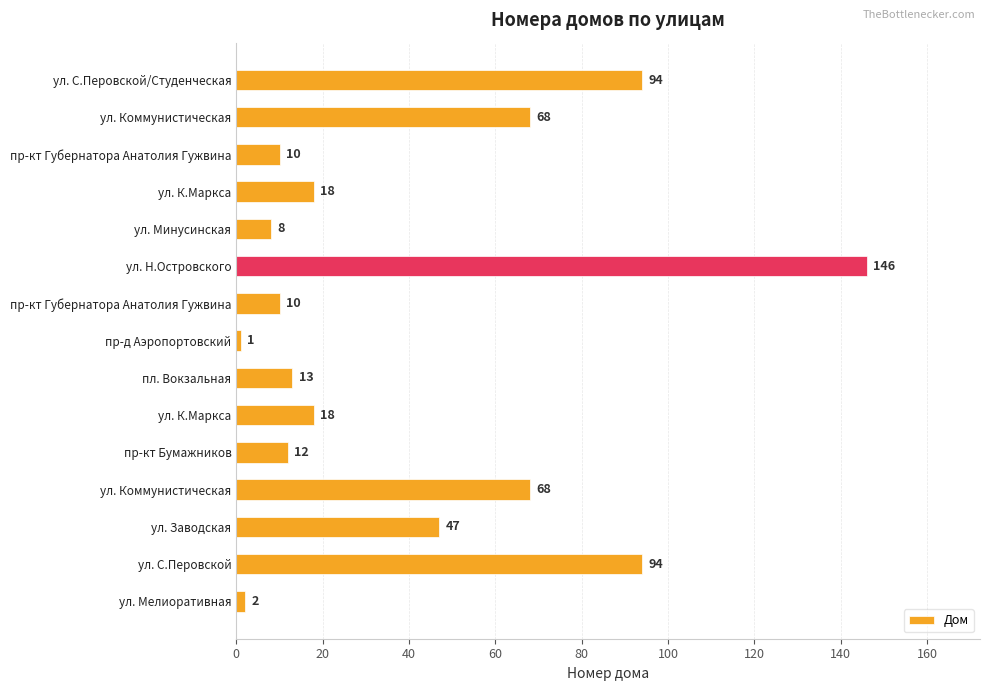

How many series are shown in this chart?

1